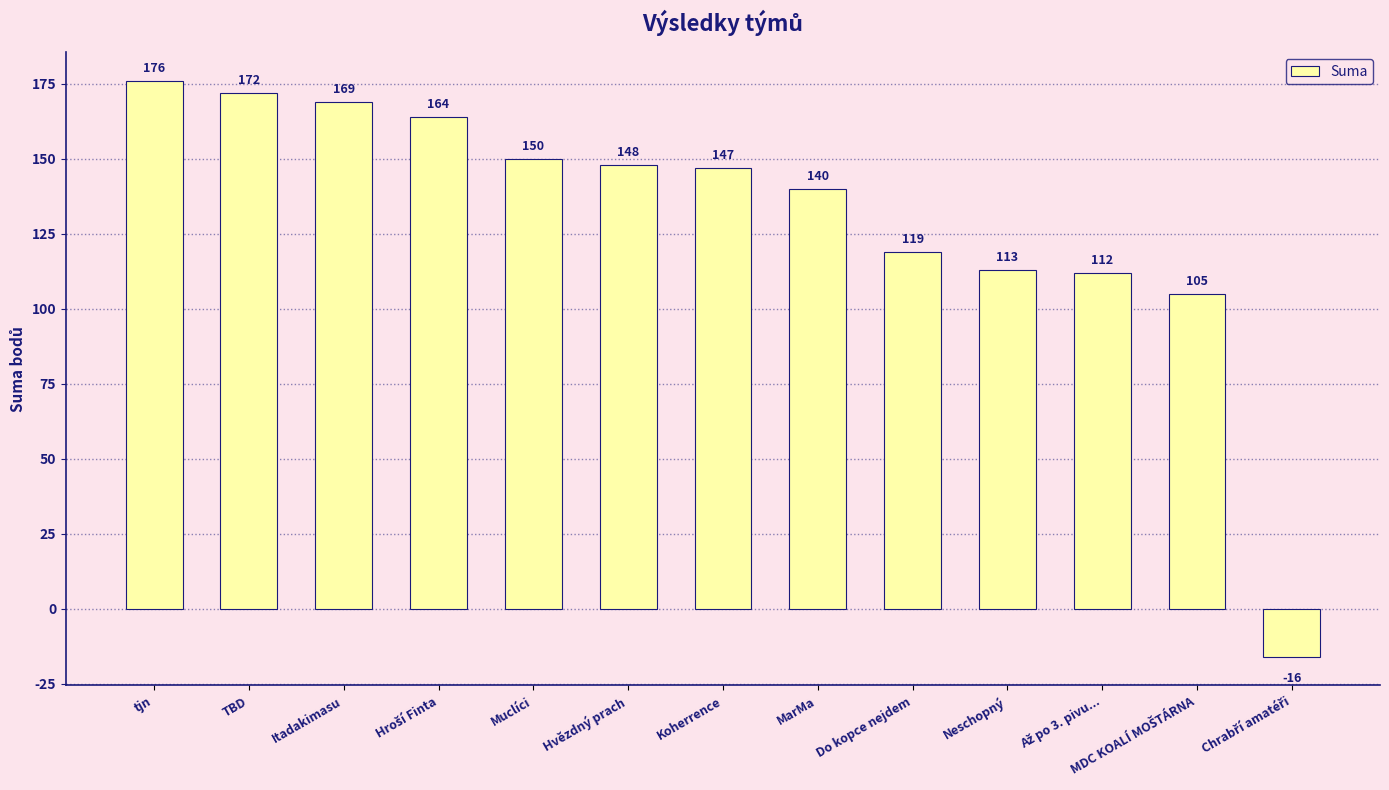

Approximately how many times larger is the value at Neschopný compared to TBD?

0.7